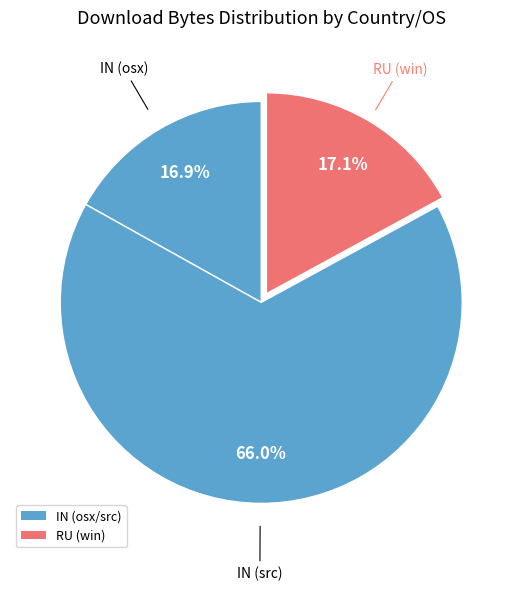

How many slices are in this pie chart?

3